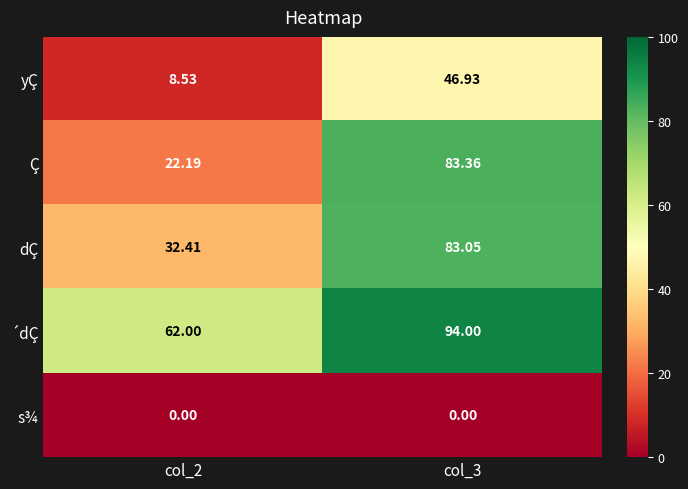

Is the value of s¾ at col_2 greater than the value of dÇ at col_3?

No